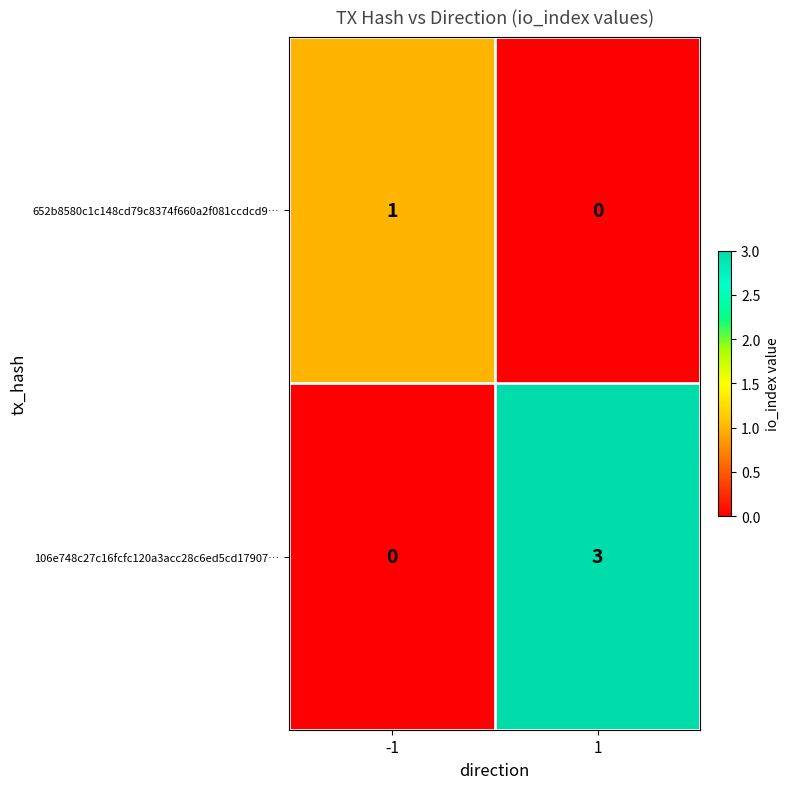

At which category is the sum across all series the highest?

1